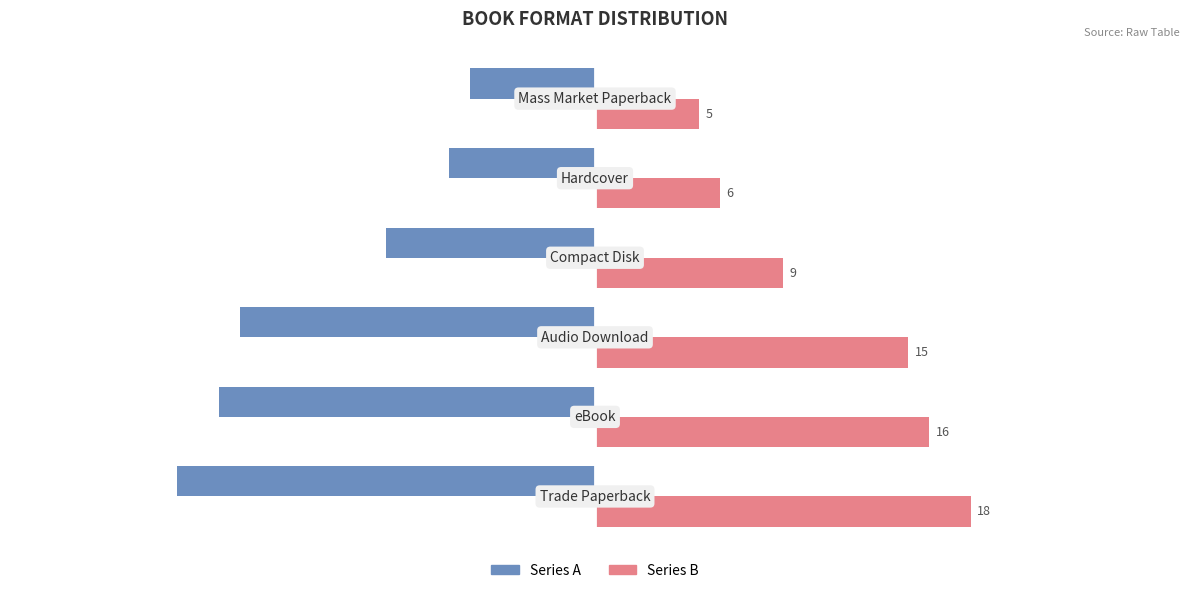

What is the minimum value shown in the chart?

-20